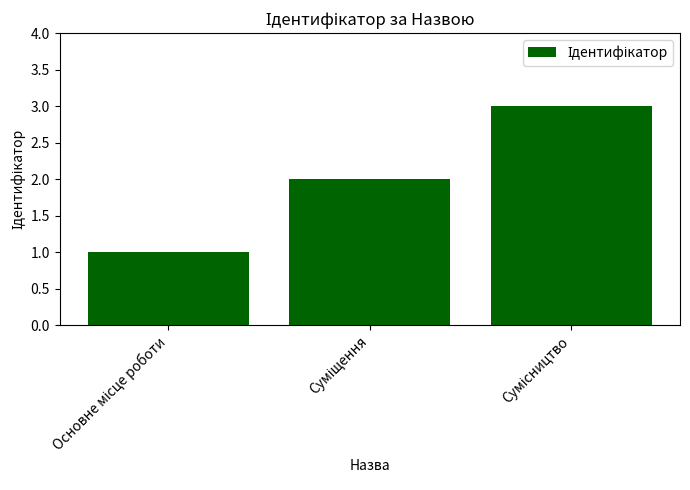

What is the value of the 3rd bar from the left?

3